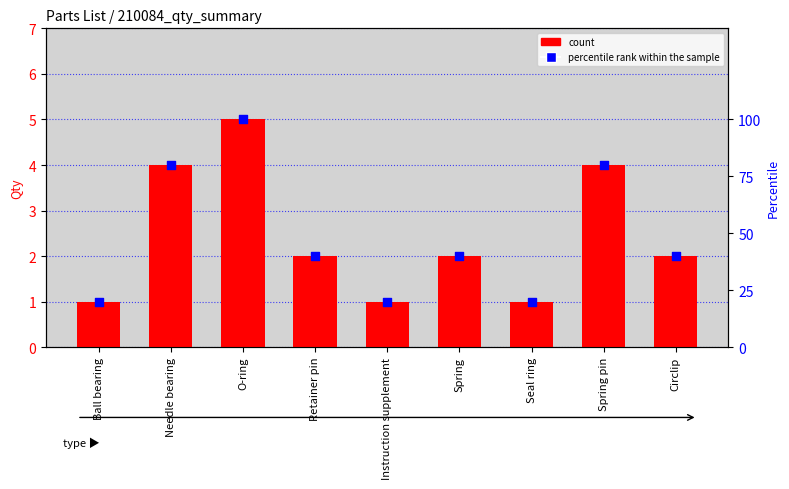

Which series contains the lowest Y value?

count